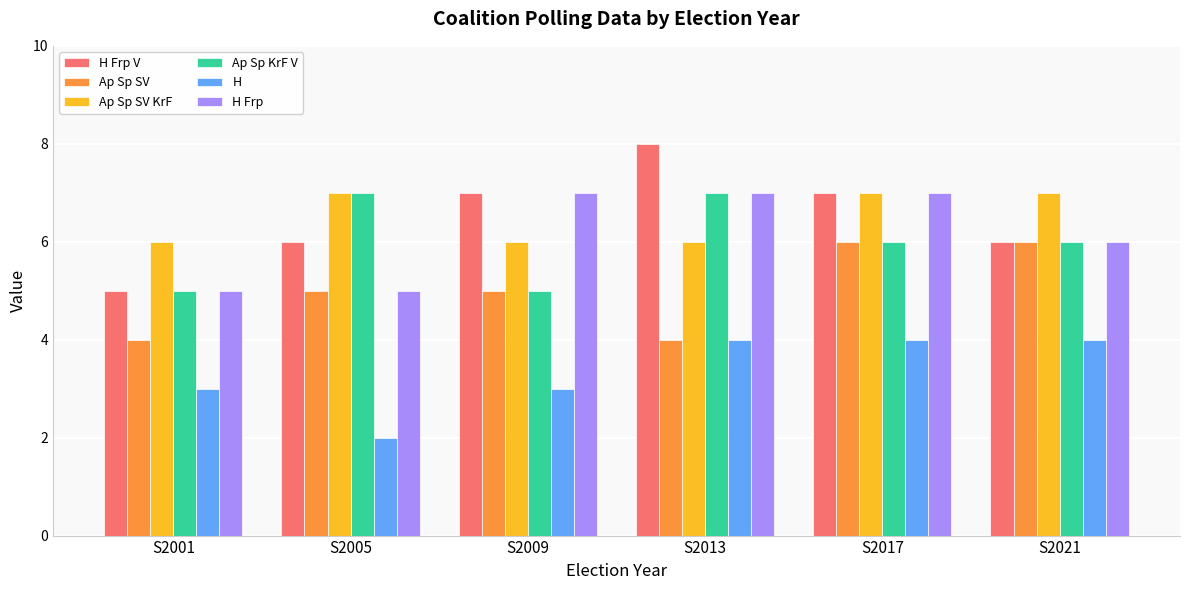

Which series has the largest range (max minus min)?

H Frp V